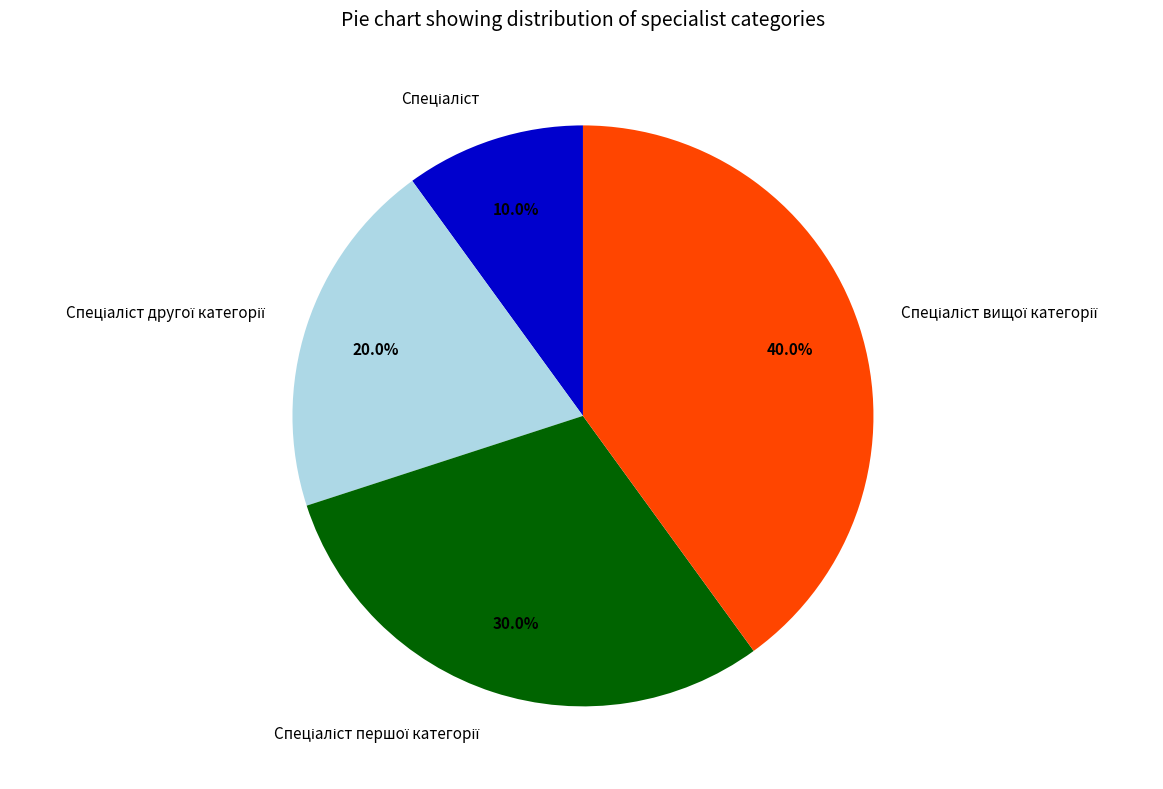

Is there any slice that represents more than half of the pie?

No